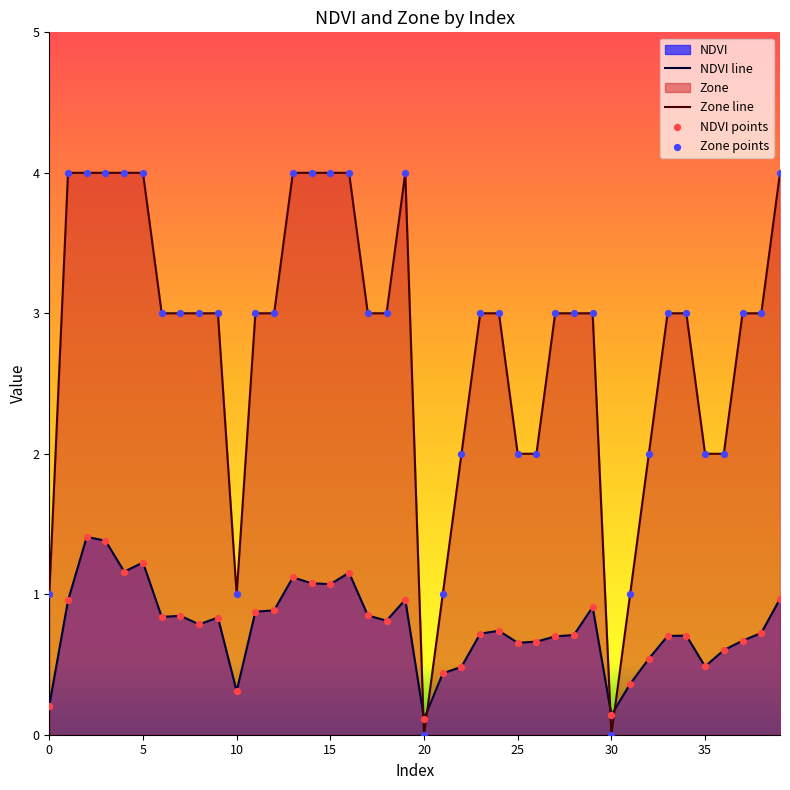

Which series contains the lowest Y value?

Zone